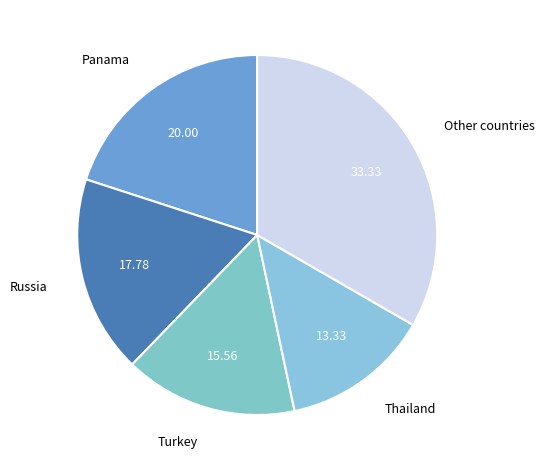

How many slices are in this pie chart?

5